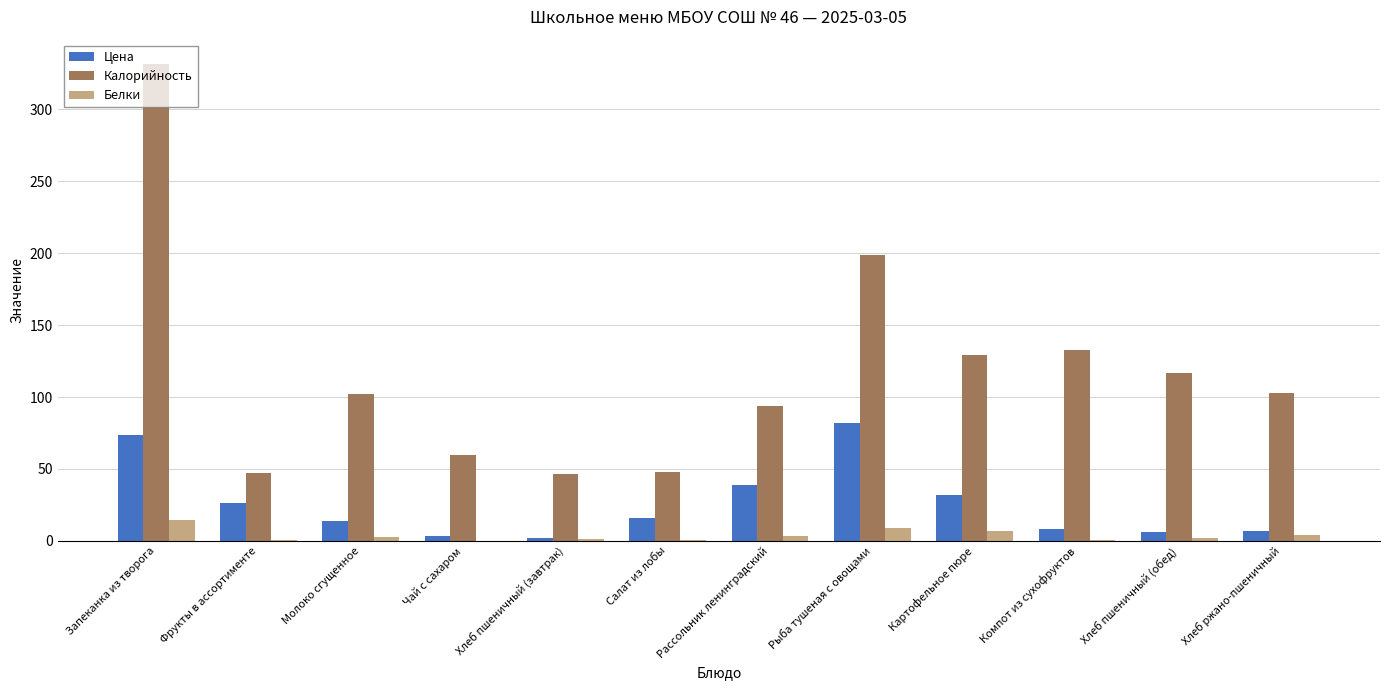

Which series changed the most between Фрукты в ассортименте and Рассольник ленинградский?

Калорийность